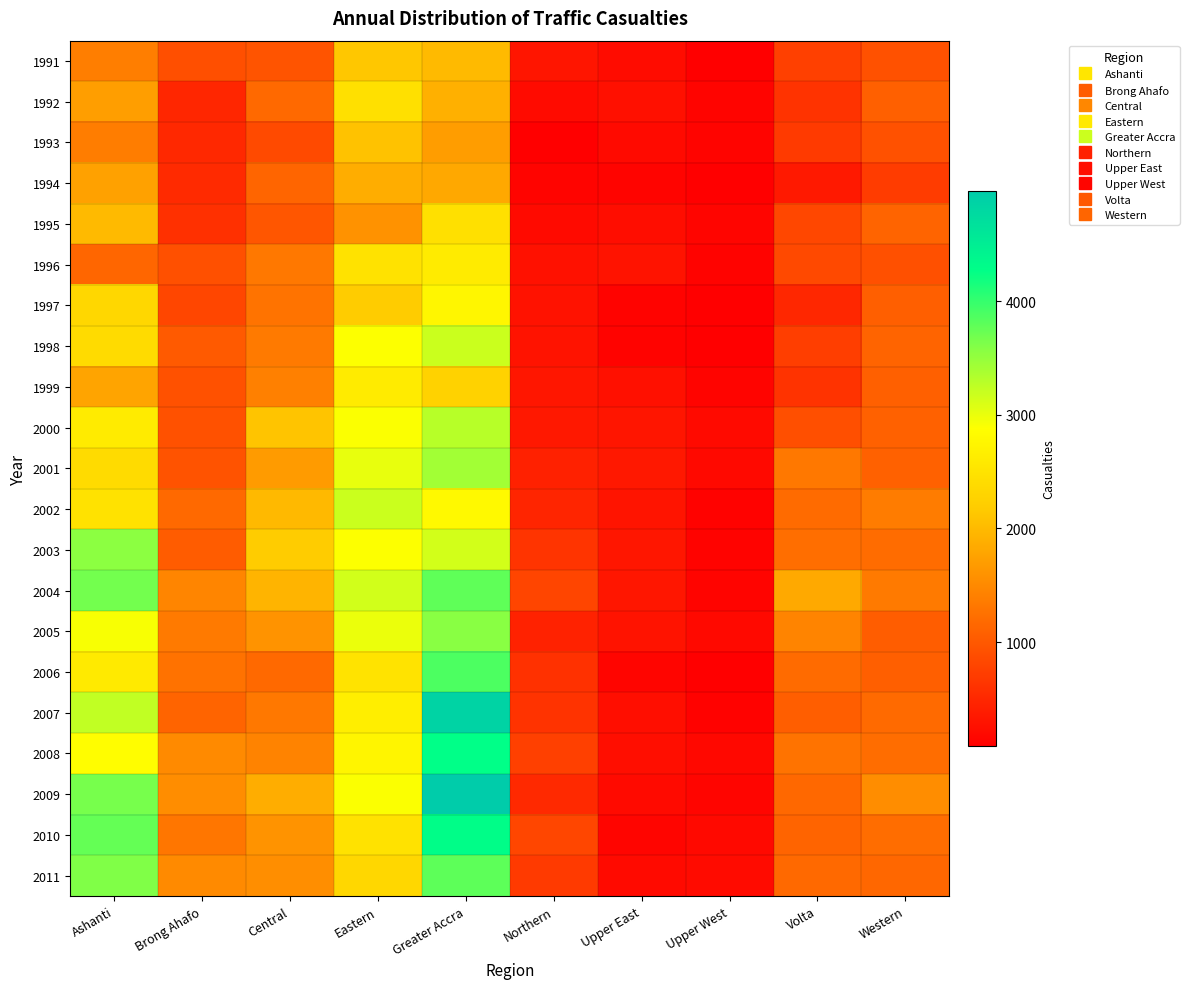

Reading left to right, what are all the values shown in this chart?

1991: Ashanti=1389	Brong Ahafo=904	Central=958	Eastern=2133	Greater Accra=2002	Northern=306	Upper East=217	Upper West=97	Volta=745	Western=933
1992: Ashanti=1713	Brong Ahafo=481	Central=1165	Eastern=2461	Greater Accra=1905	Northern=205	Upper East=259	Upper West=140	Volta=619	Western=1082
1993: Ashanti=1376	Brong Ahafo=514	Central=850	Eastern=2088	Greater Accra=1703	Northern=86	Upper East=199	Upper West=140	Volta=688	Western=934
1994: Ashanti=1738	Brong Ahafo=530	Central=1130	Eastern=1862	Greater Accra=1819	Northern=143	Upper East=137	Upper West=76	Volta=346	Western=707
1995: Ashanti=2000	Brong Ahafo=588	Central=981	Eastern=1588	Greater Accra=2453	Northern=199	Upper East=223	Upper West=147	Volta=828	Western=1124
1996: Ashanti=1141	Brong Ahafo=916	Central=1323	Eastern=2487	Greater Accra=2612	Northern=269	Upper East=294	Upper West=125	Volta=842	Western=916
1997: Ashanti=2341	Brong Ahafo=814	Central=1276	Eastern=2181	Greater Accra=2764	Northern=277	Upper East=132	Upper West=96	Volta=495	Western=1072
1998: Ashanti=2387	Brong Ahafo=1021	Central=1350	Eastern=2884	Greater Accra=3182	Northern=293	Upper East=133	Upper West=104	Volta=730	Western=1125
1999: Ashanti=1783	Brong Ahafo=931	Central=1409	Eastern=2608	Greater Accra=2278	Northern=321	Upper East=264	Upper West=142	Volta=619	Western=1083
2000: Ashanti=2608	Brong Ahafo=920	Central=2101	Eastern=2899	Greater Accra=3295	Northern=335	Upper East=312	Upper West=198	Volta=905	Western=1091
2001: Ashanti=2386	Brong Ahafo=952	Central=1681	Eastern=3013	Greater Accra=3420	Northern=439	Upper East=339	Upper West=185	Volta=1325	Western=1093
2002: Ashanti=2482	Brong Ahafo=1168	Central=1991	Eastern=3185	Greater Accra=2798	Northern=473	Upper East=304	Upper West=121	Volta=1187	Western=1365
2003: Ashanti=3548	Brong Ahafo=1039	Central=2193	Eastern=2882	Greater Accra=3136	Northern=623	Upper East=323	Upper West=133	Volta=1226	Western=1211
2004: Ashanti=3676	Brong Ahafo=1451	Central=1943	Eastern=3148	Greater Accra=3782	Northern=806	Upper East=322	Upper West=134	Volta=1828	Western=1346
2005: Ashanti=2913	Brong Ahafo=1346	Central=1602	Eastern=2995	Greater Accra=3566	Northern=448	Upper East=291	Upper West=187	Volta=1445	Western=1045
2006: Ashanti=2604	Brong Ahafo=1261	Central=1170	Eastern=2501	Greater Accra=3880	Northern=594	Upper East=144	Upper West=86	Volta=1189	Western=1063
2007: Ashanti=3243	Brong Ahafo=1121	Central=1324	Eastern=2662	Greater Accra=4857	Northern=615	Upper East=245	Upper West=117	Volta=1056	Western=1176
2008: Ashanti=2856	Brong Ahafo=1512	Central=1438	Eastern=2749	Greater Accra=4267	Northern=745	Upper East=241	Upper West=174	Volta=1271	Western=1216
2009: Ashanti=3663	Brong Ahafo=1538	Central=1862	Eastern=2897	Greater Accra=4971	Northern=524	Upper East=199	Upper West=144	Volta=1155	Western=1543
2010: Ashanti=3752	Brong Ahafo=1303	Central=1595	Eastern=2483	Greater Accra=4293	Northern=812	Upper East=145	Upper West=183	Volta=1123	Western=1215
2011: Ashanti=3614	Brong Ahafo=1514	Central=1550	Eastern=2331	Greater Accra=3794	Northern=689	Upper East=197	Upper West=210	Volta=1168	Western=1152